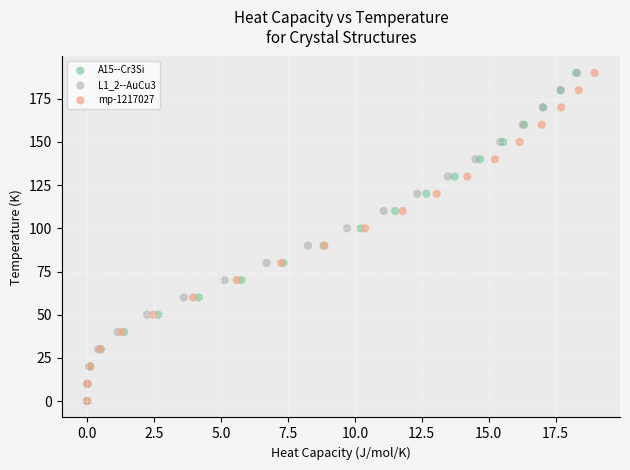

What are all the series names shown in the legend?

A15--Cr3Si, L1_2--AuCu3, mp-1217027